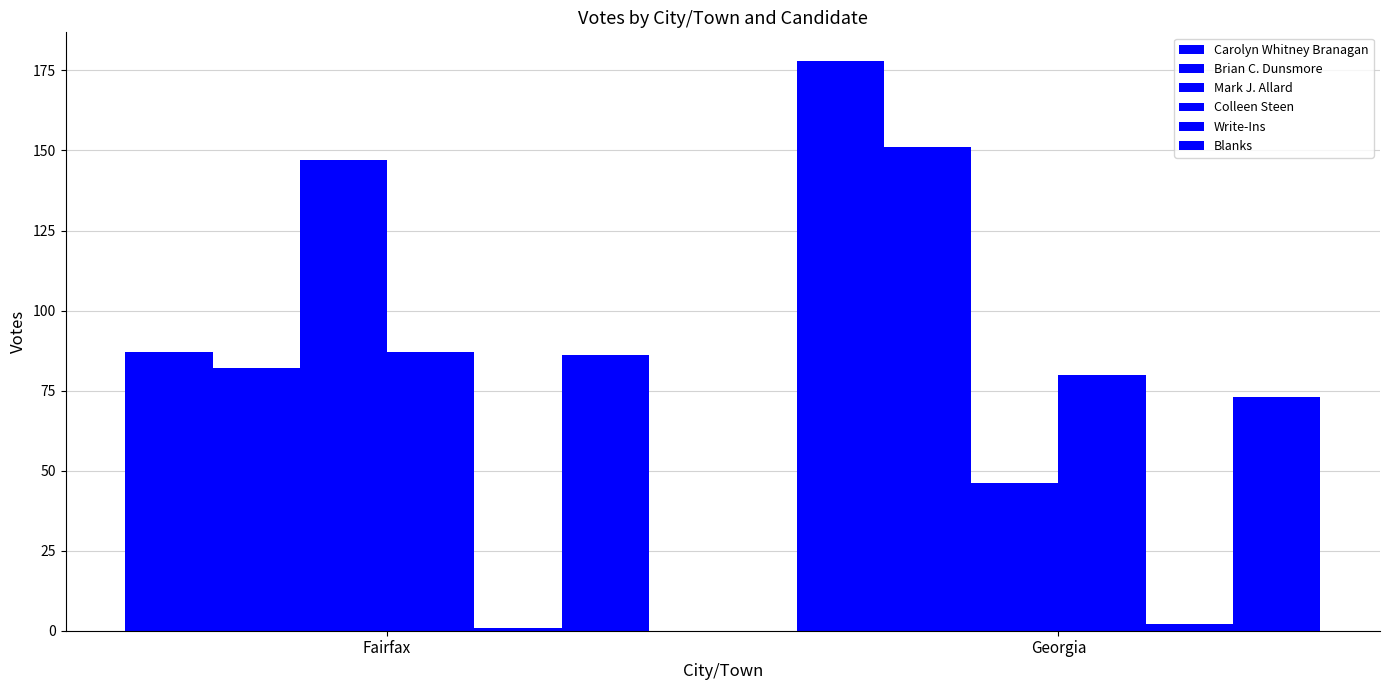

Are the bars grouped side by side (vs. stacked)?

Yes